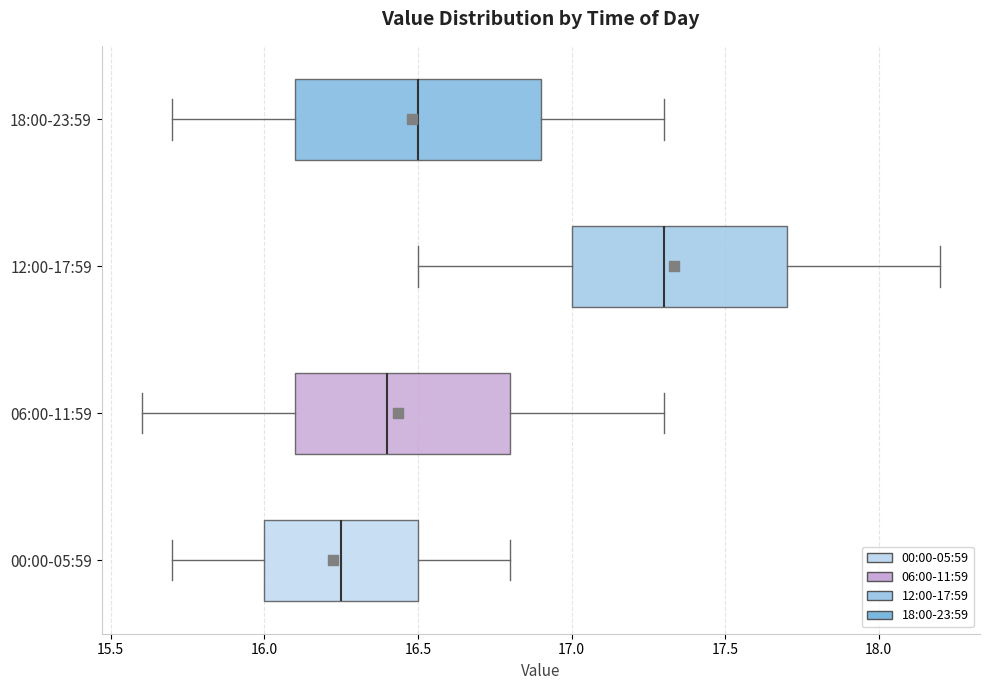

Which box is the widest, from its left edge to its right edge?

18:00-23:59